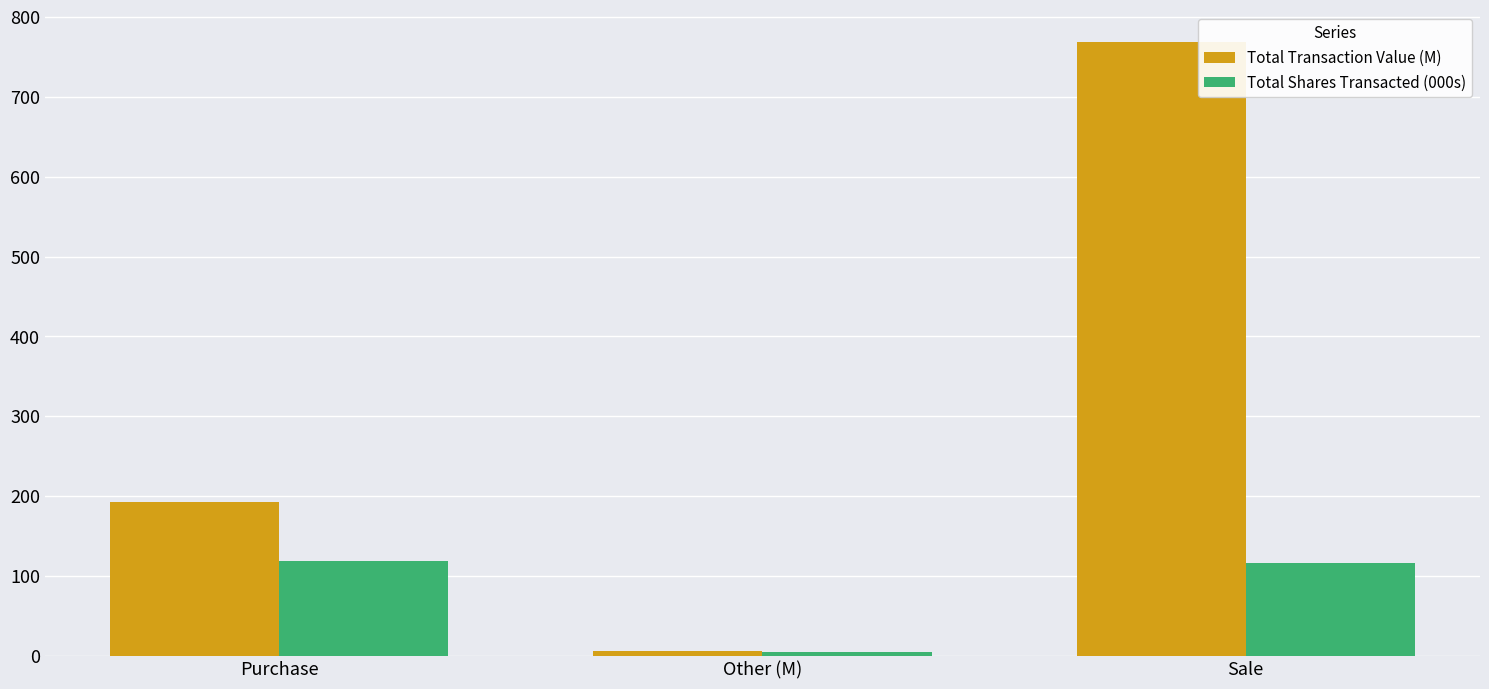

What is the label of the 2nd bar from the left?

Other (M)